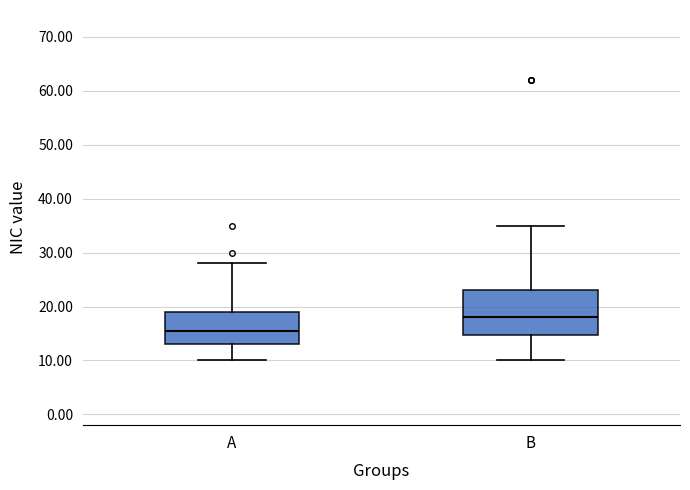

Reading left to right, transcribe this box plot: for each box, give where its median line is, the range the box spans, and where its two whiskers end, as read against the y-axis. The values are not printed on the chart, so give them approximately, as read against the axis.

A: median 16, box 13 to 19, whiskers 10 to 28
B: median 18, box 15 to 23, whiskers 10 to 35